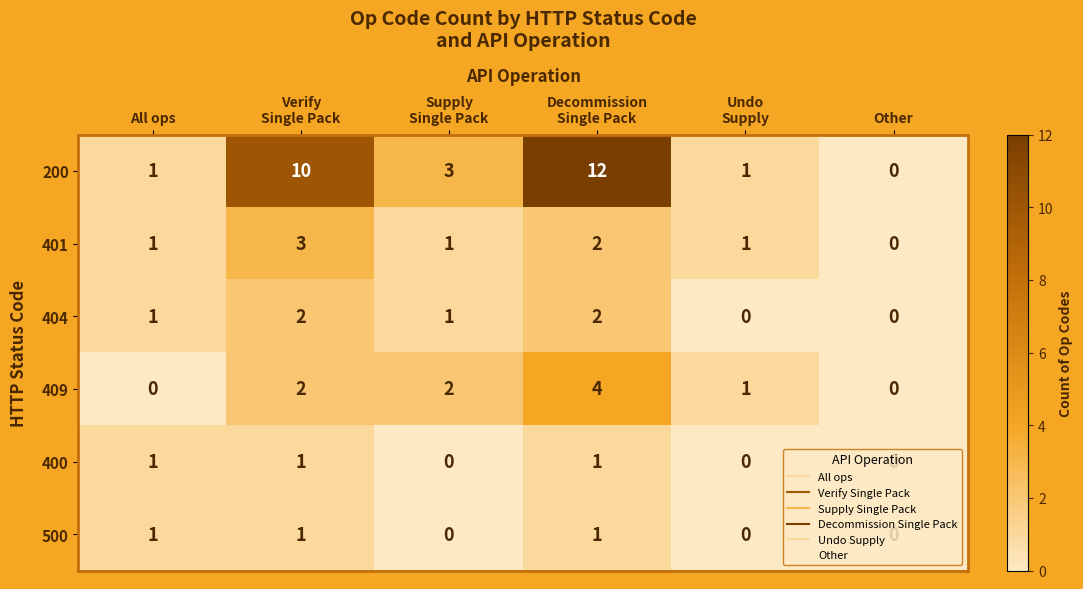

Count the 400 values in the range 0 to 1.

6